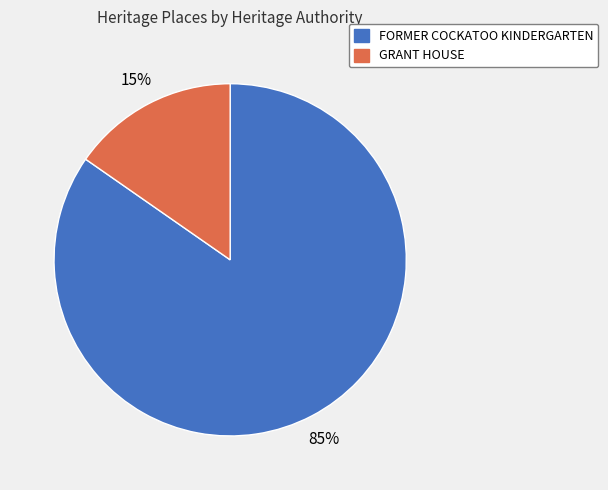

Between FORMER COCKATOO KINDERGARTEN and GRANT HOUSE, which is larger?

FORMER COCKATOO KINDERGARTEN